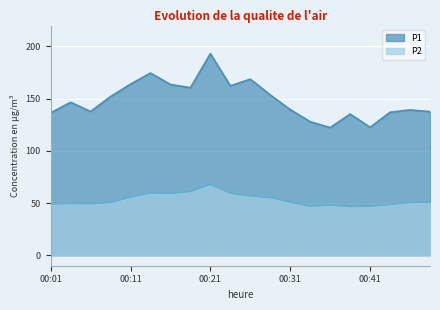

At how many categories does at least one series exceed 112?

20